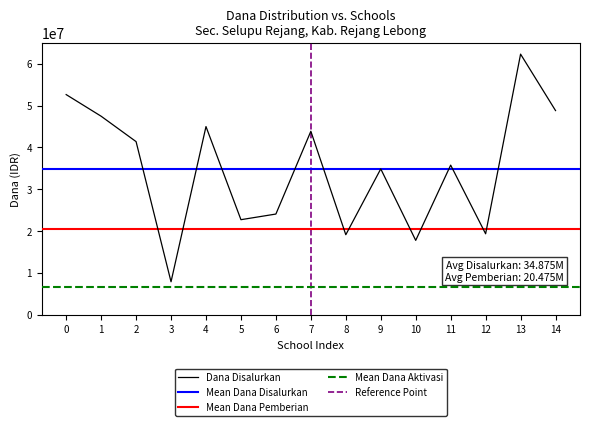

The value of Dana Disalurkan at 5 is 36063915. True or false?

False